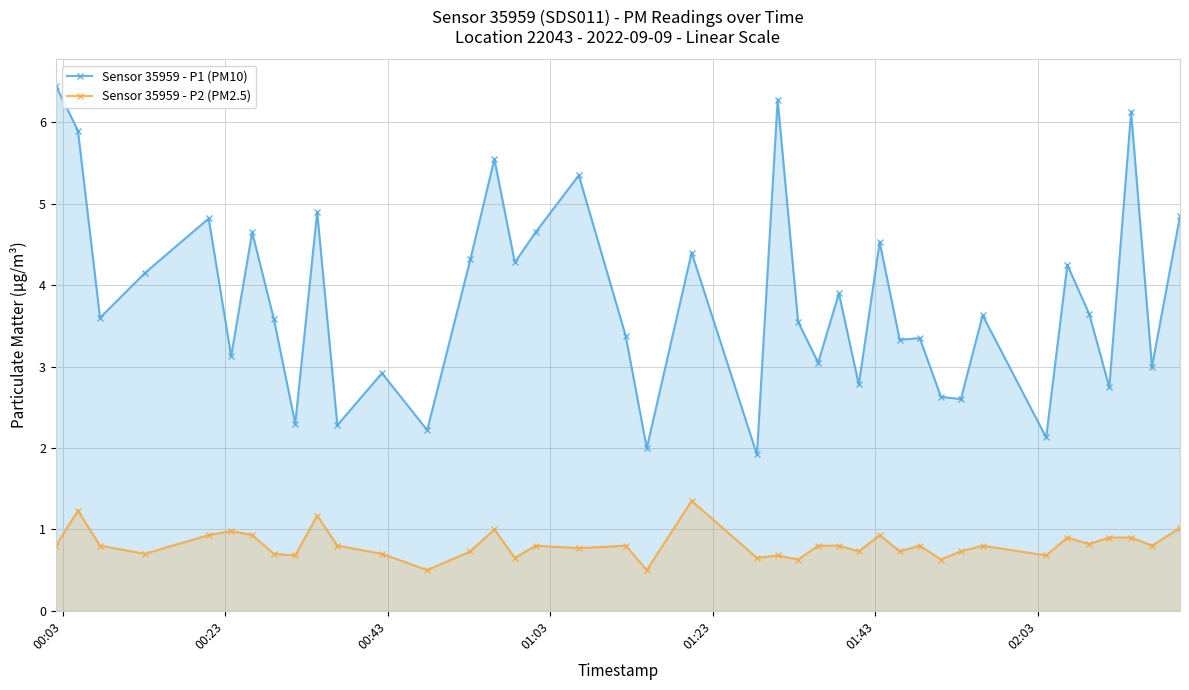

Which series has the widest spread of values?

Sensor 35959 - P1 (PM10)